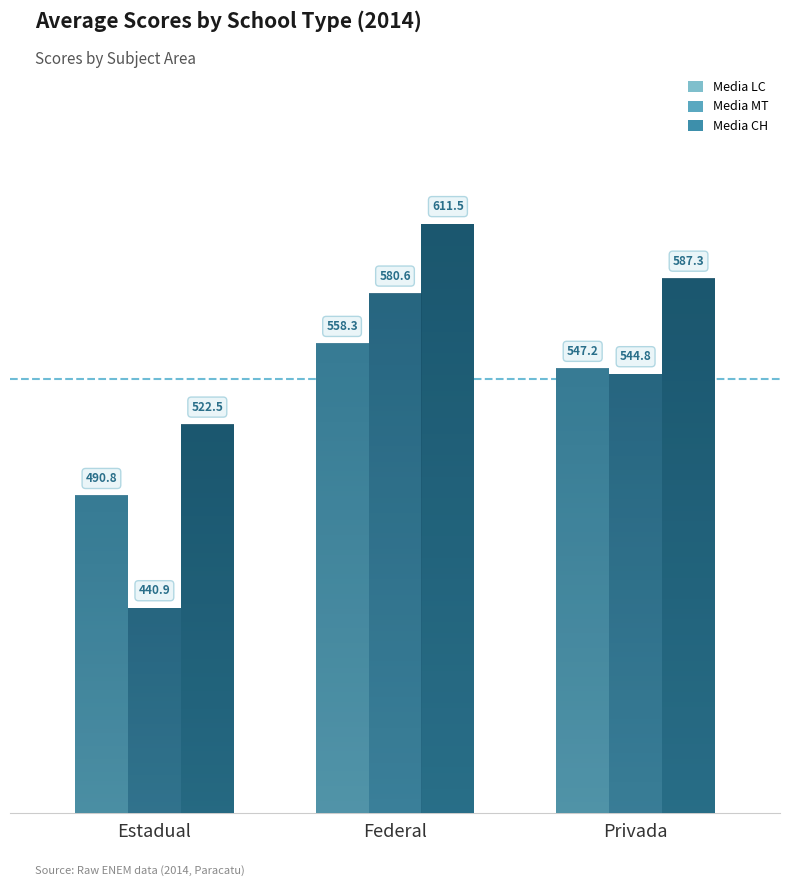

What is the approximate value of Media MT at Estadual?

440.9